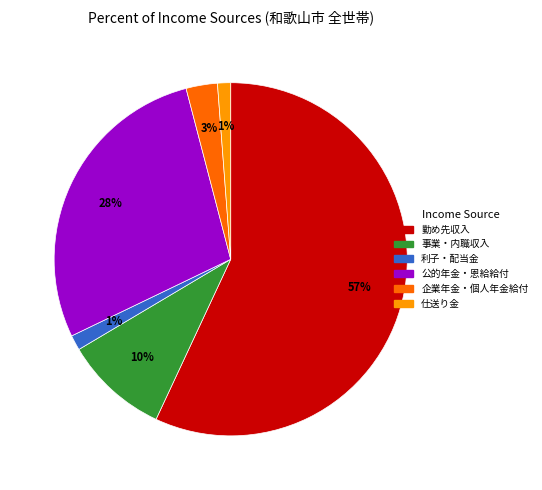

To the nearest percent, what is the average slice percentage?

17%